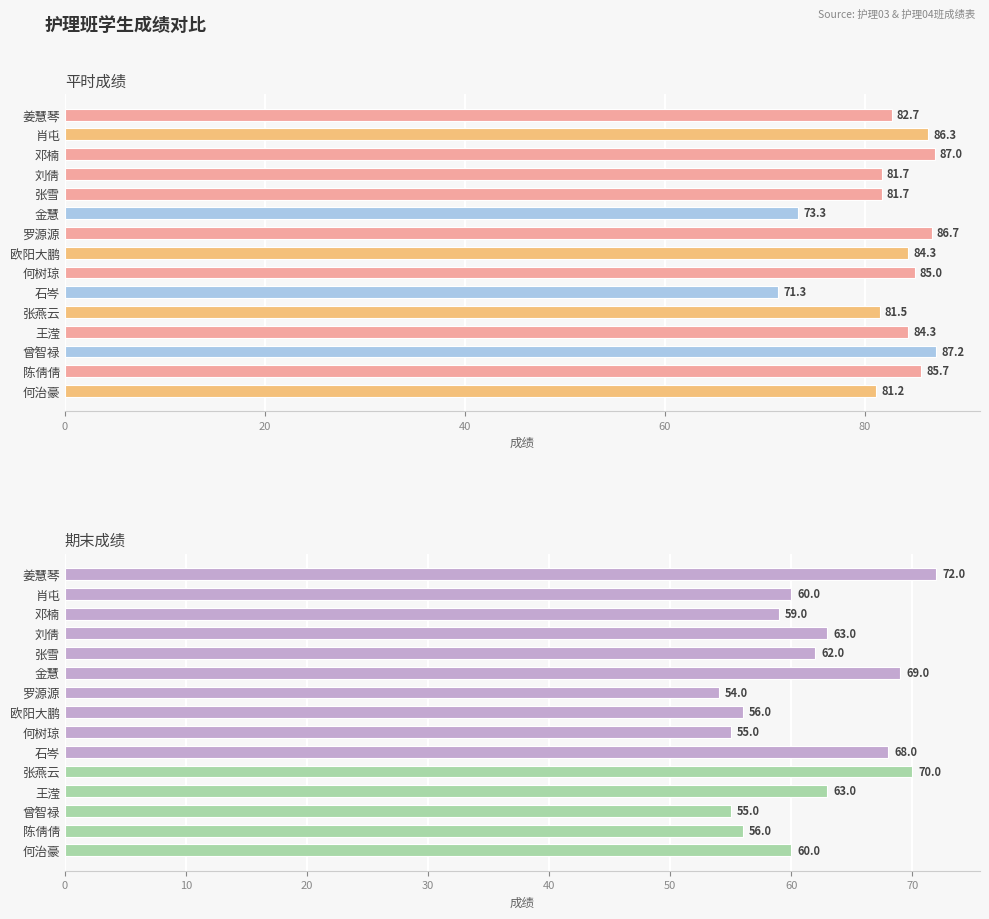

Rank the series by their average value, from highest to lowest.

平时成绩, 期末成绩